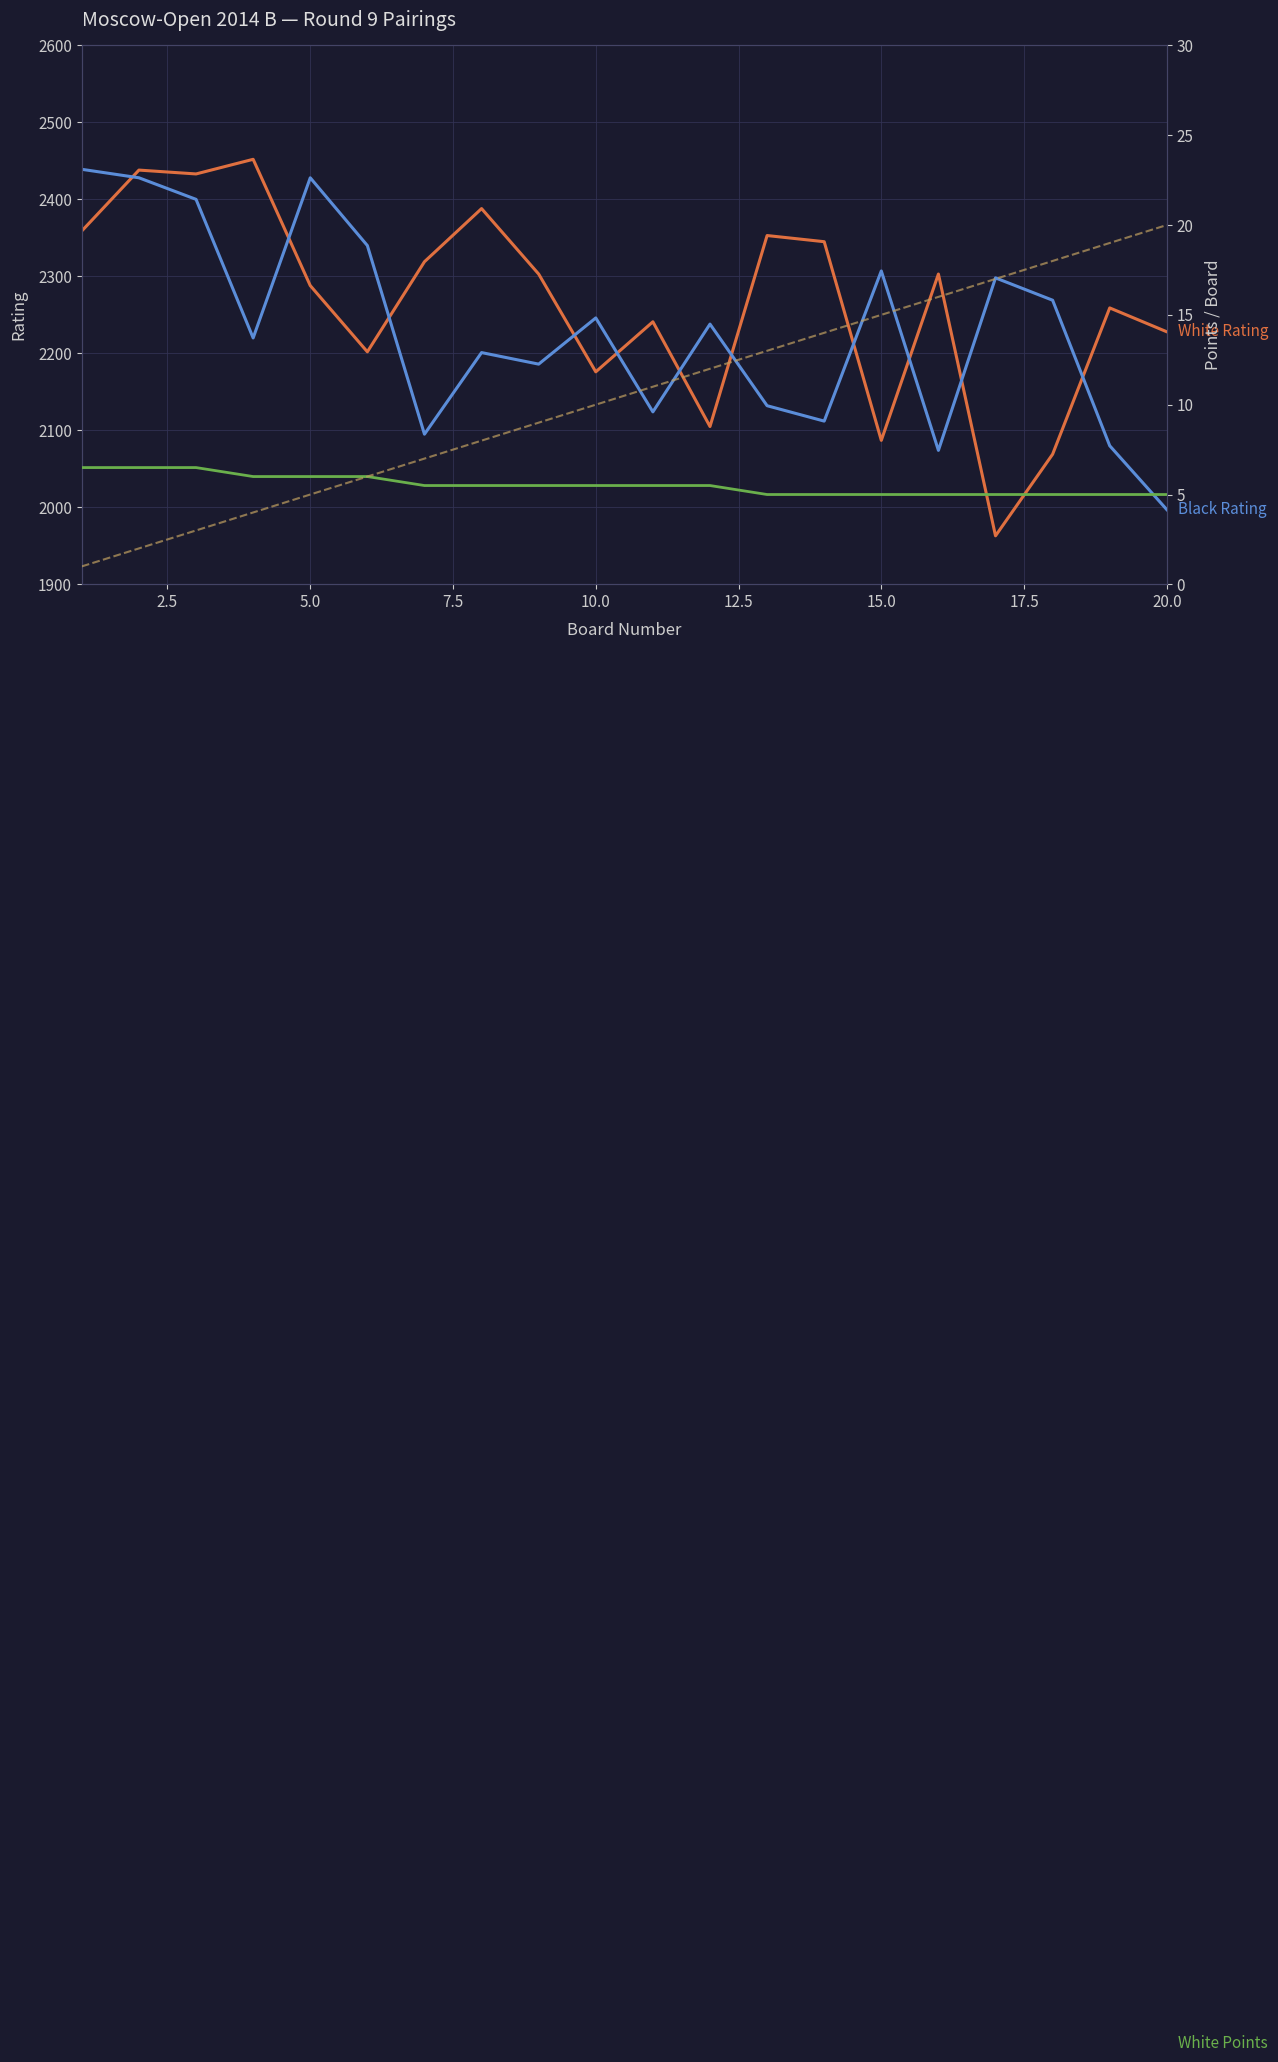

True or false: White Points and White Rating intersect in this chart.

False